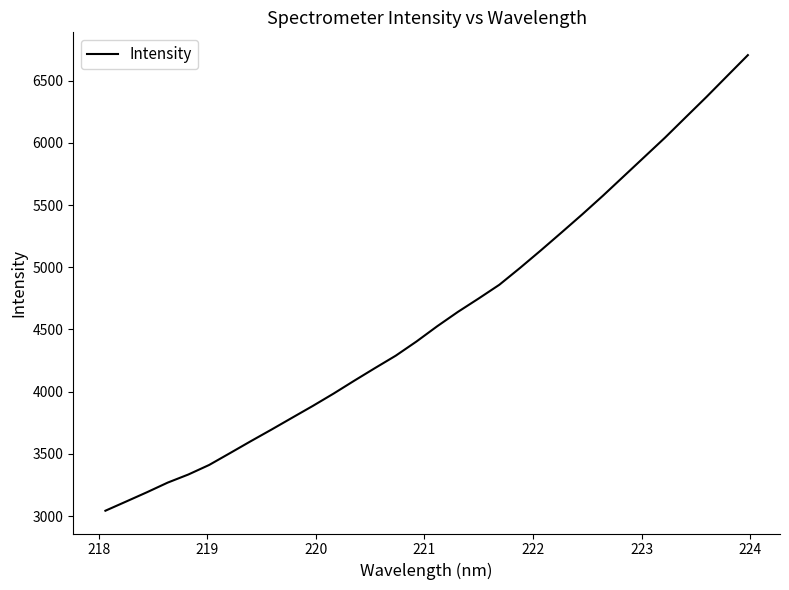

Is this an area chart (filled region under the line)?

No